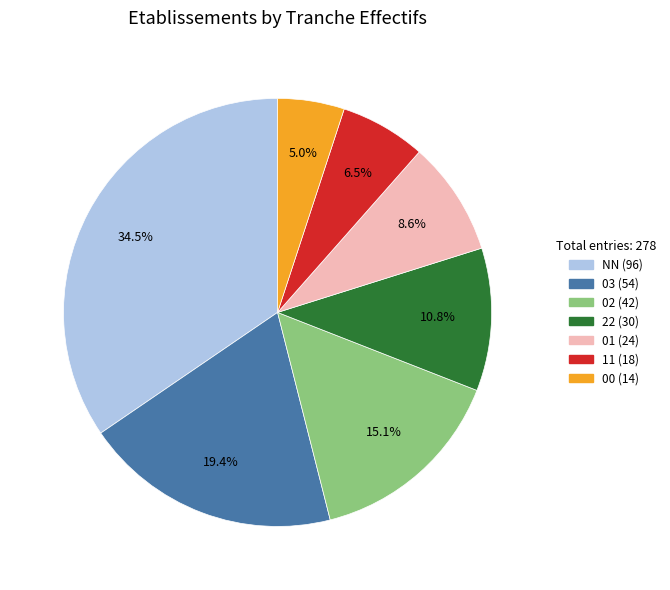

How many slices are in this pie chart?

7